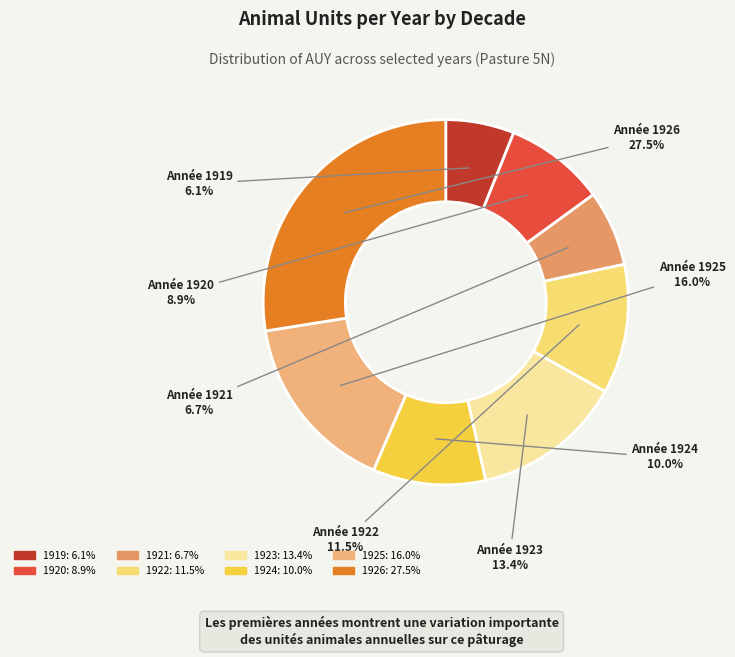

What is the smallest slice in the pie chart?

1919